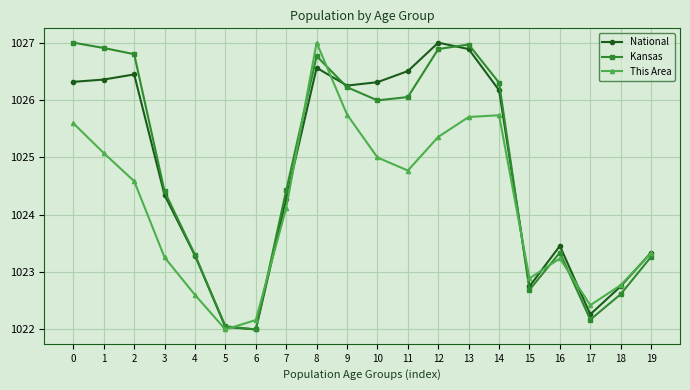

At which category is the sum across all series the highest?

8